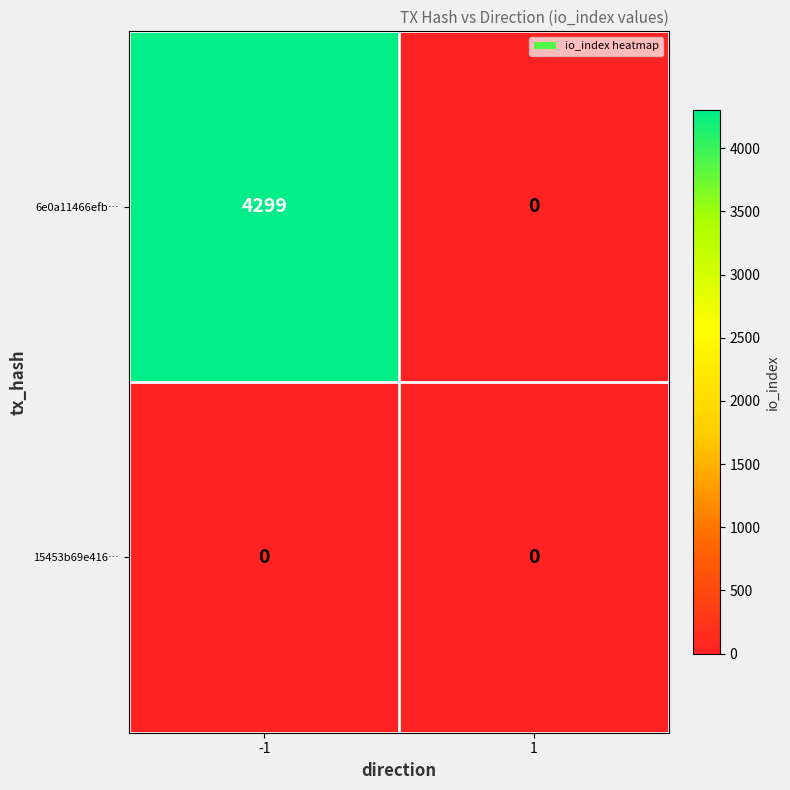

What value does the 6e0a11466efb… series have at -1?

4299